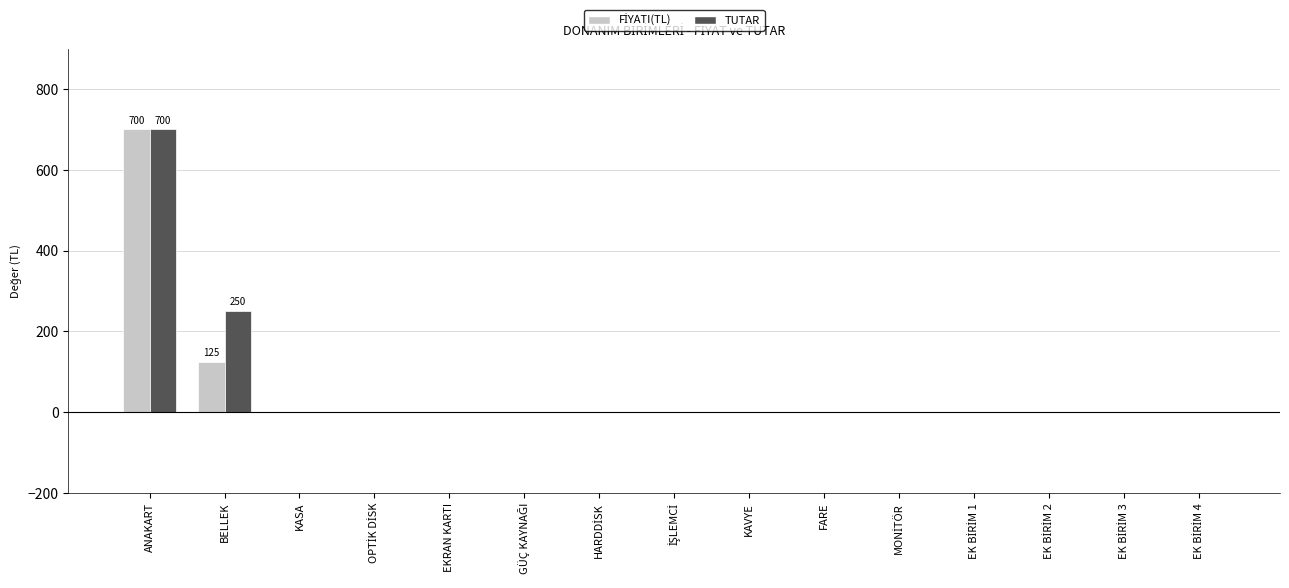

What is the sum of all TUTAR values?

950